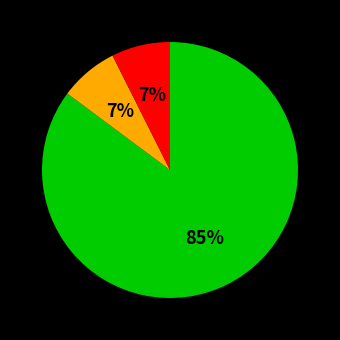

Is there any slice that represents more than half of the pie?

Yes